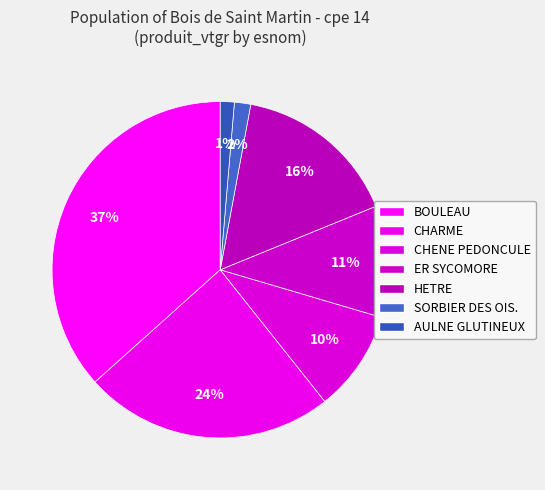

Which has a higher value, BOULEAU or SORBIER DES OIS.?

BOULEAU